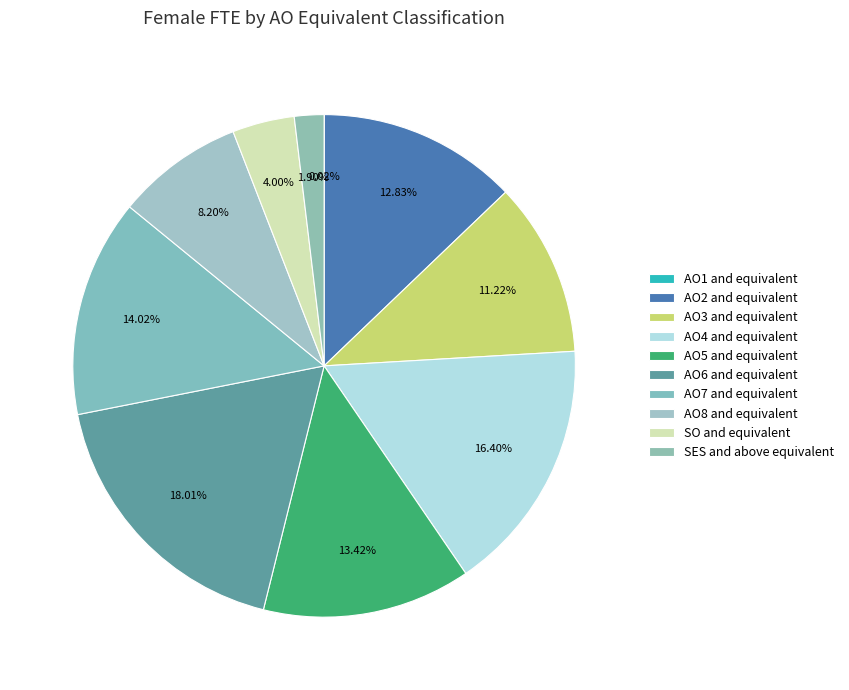

Do SO and equivalent and AO4 and equivalent together represent more than half of the pie?

No